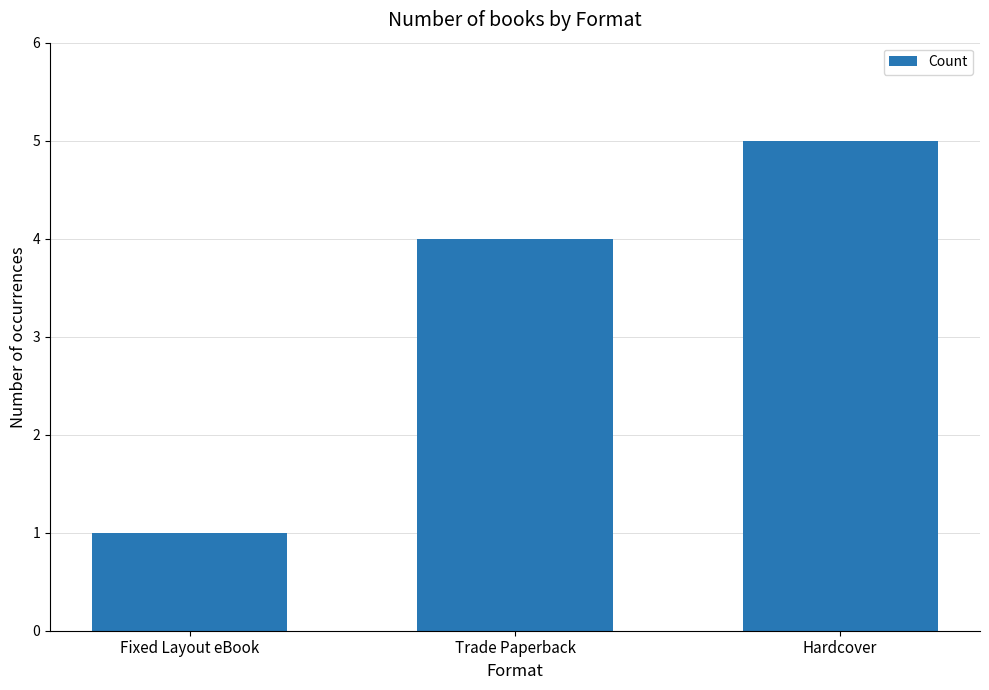

How many values are between 1 and 5?

3